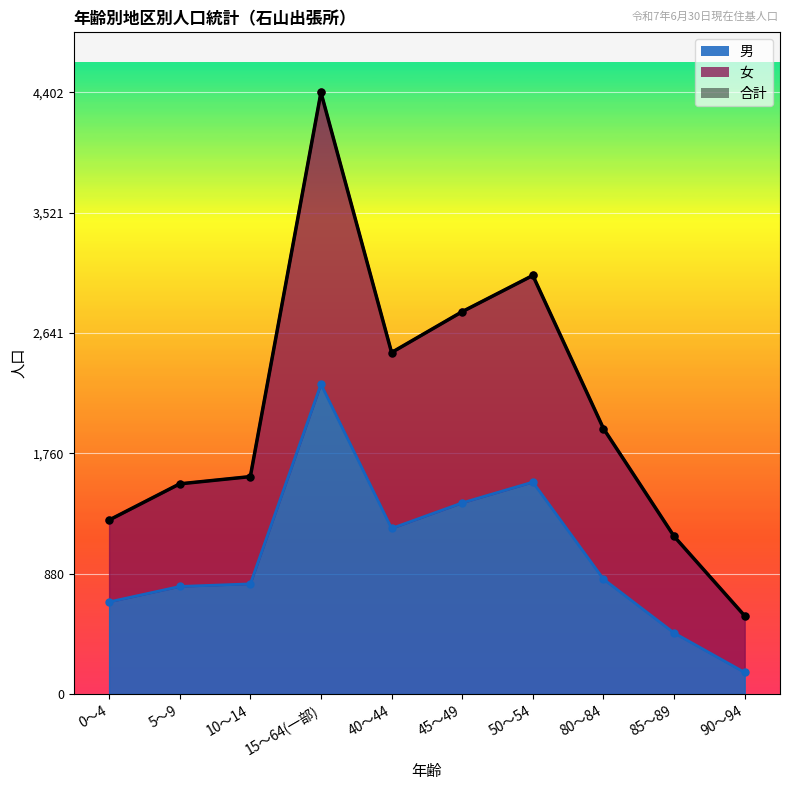

What is the maximum value for 男?

2267